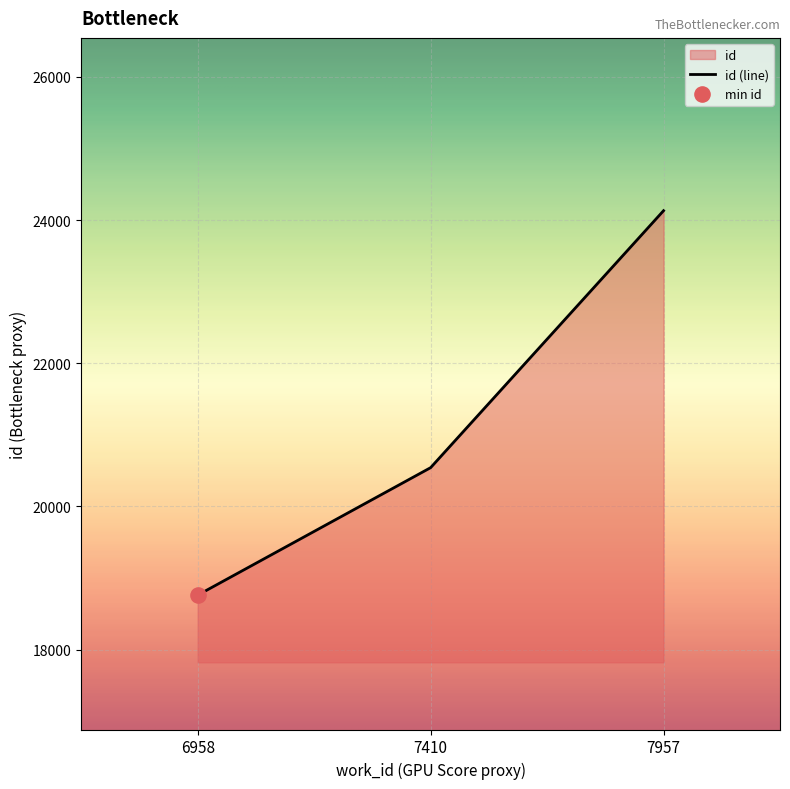

Between 6958 and 7957, which is larger?

7957